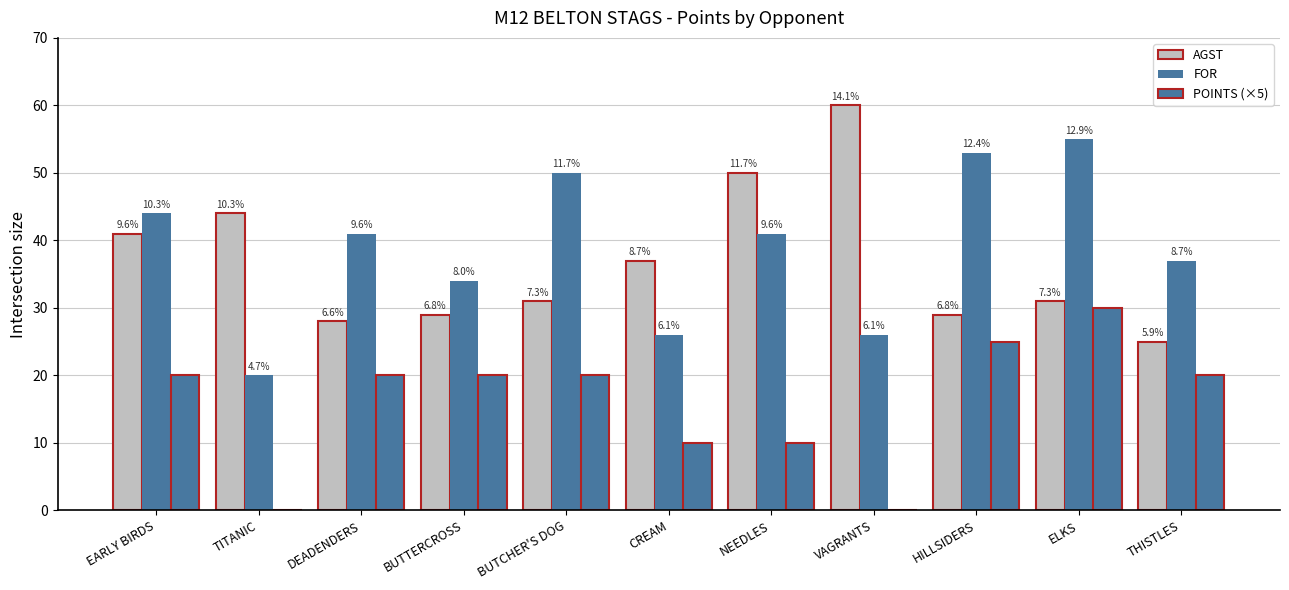

Are the bars horizontal?

No